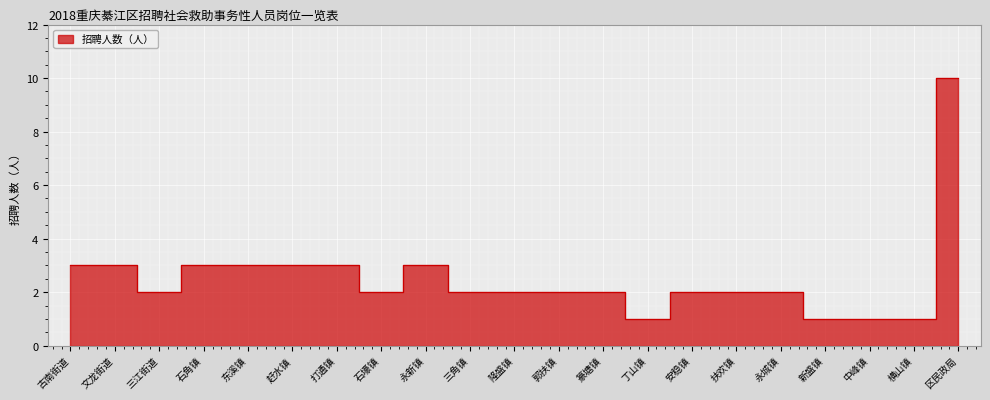

Which category has the highest value across all series?

区民政局